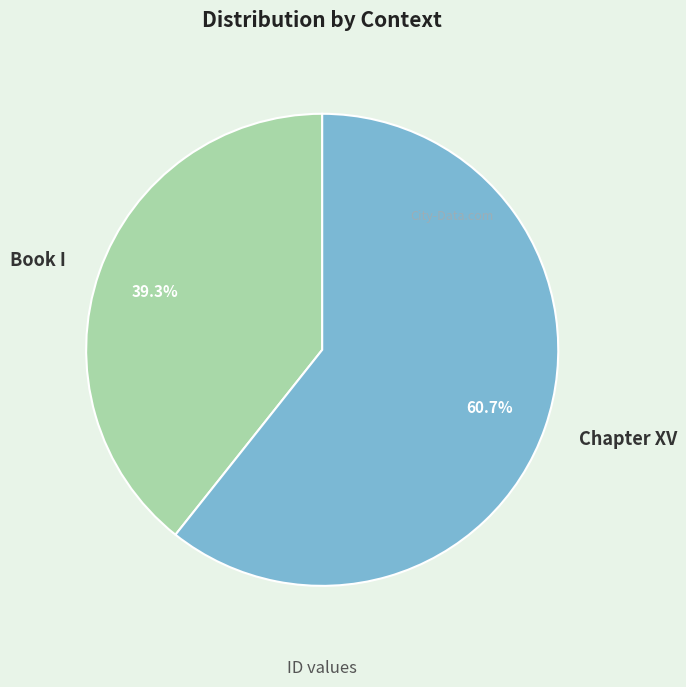

The Book I slice represents 39% of the pie. True or false?

True